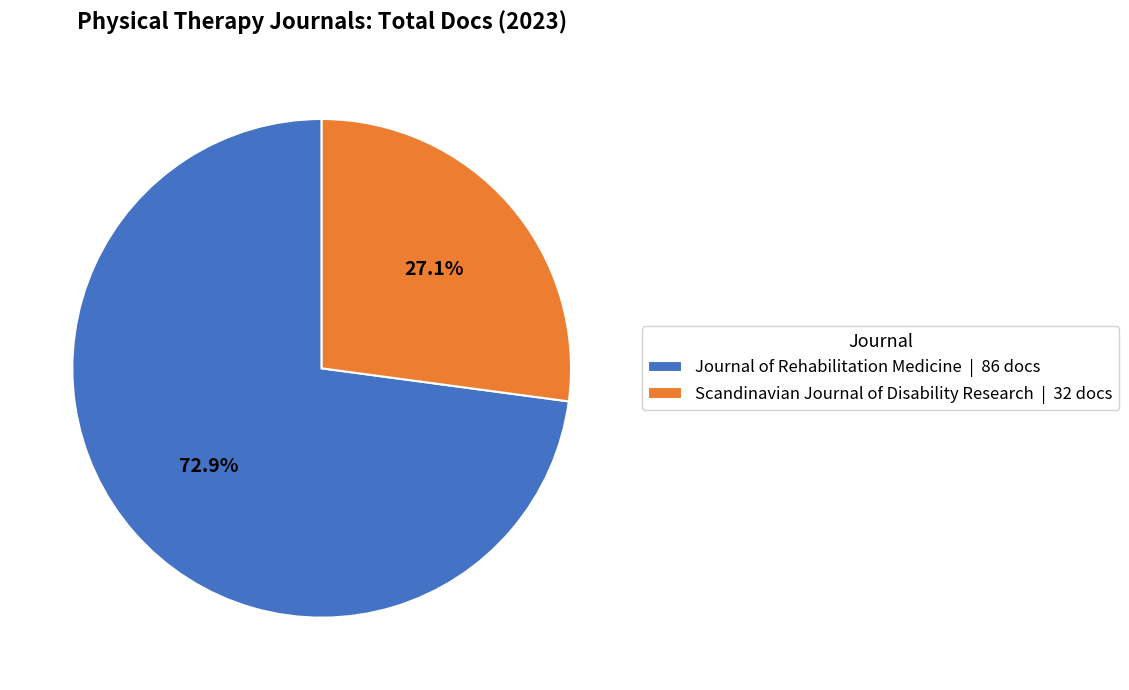

Is there a majority slice in this chart?

Yes